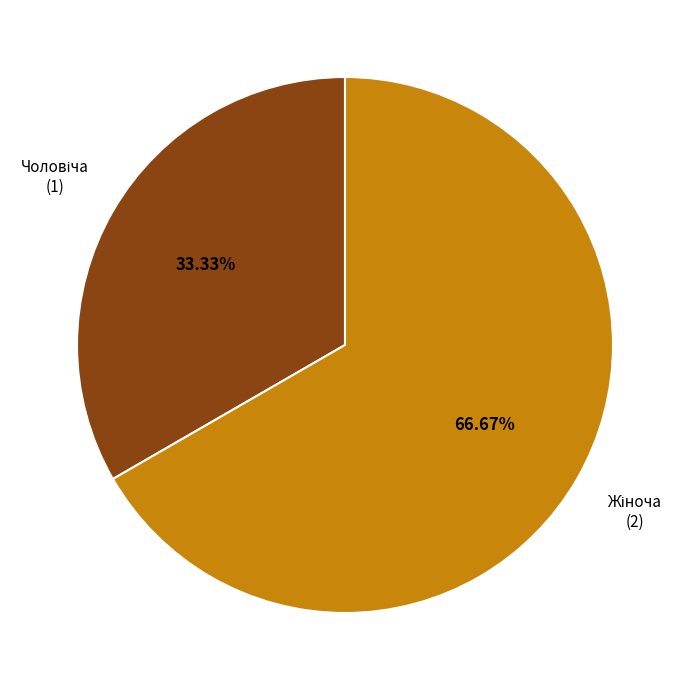

Is there a majority slice in this chart?

Yes